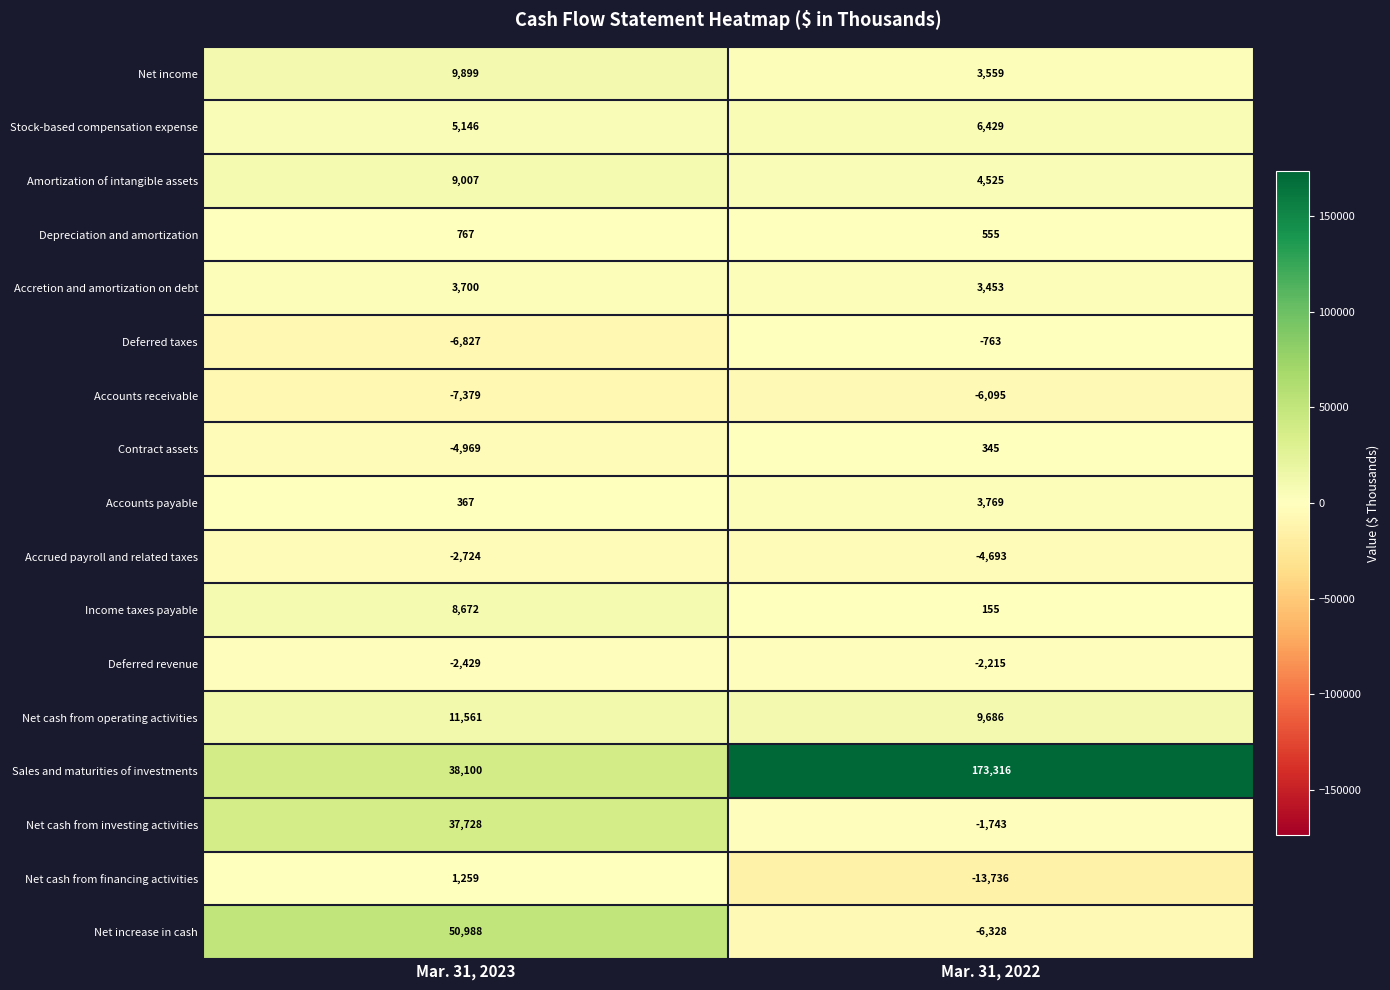

What is the highest value of the Depreciation and amortization series?

767